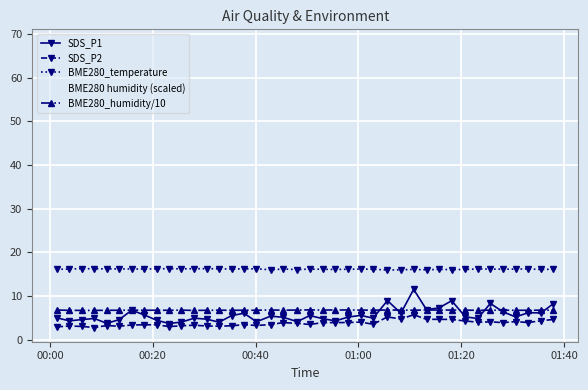

Which series has the largest total across all categories?

BME280 humidity (scaled)